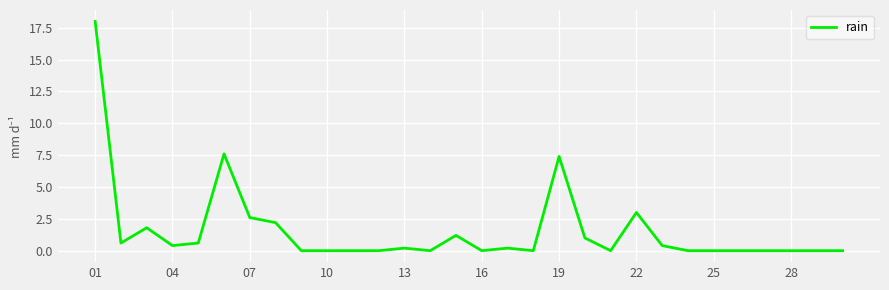

Reading left to right, extract all data points from this chart.

18.0	0.6	1.8	0.4	0.6	7.6	2.6	2.2	0.0	0.0	0.0	0.0	0.2	0.0	1.2	0.0	0.2	0.0	7.4	1.0	0.0	3.0	0.4	0.0	0.0	0.0	0.0	0.0	0.0	0.0